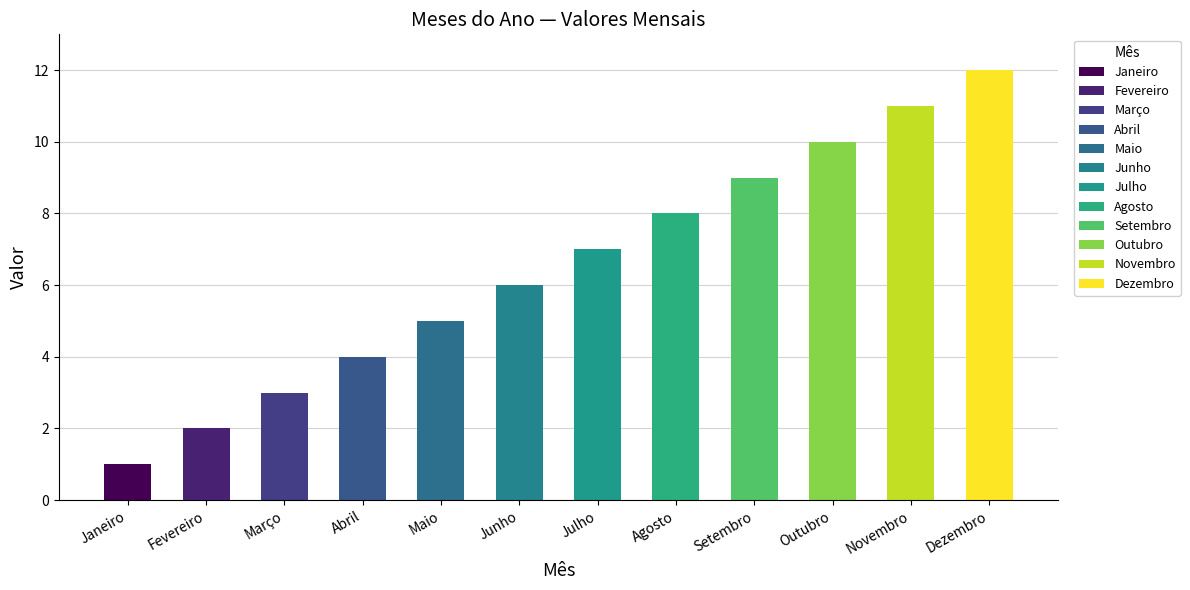

Is it true that the value at Junho is 6?

True